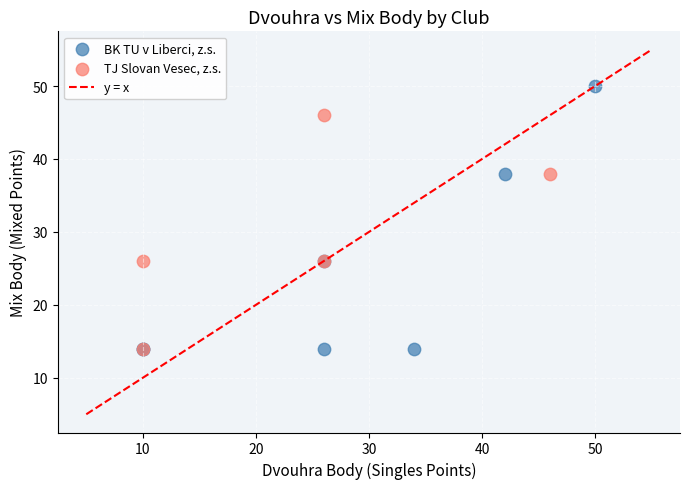

Which series contains the highest Y value?

BK TU v Liberci, z.s.